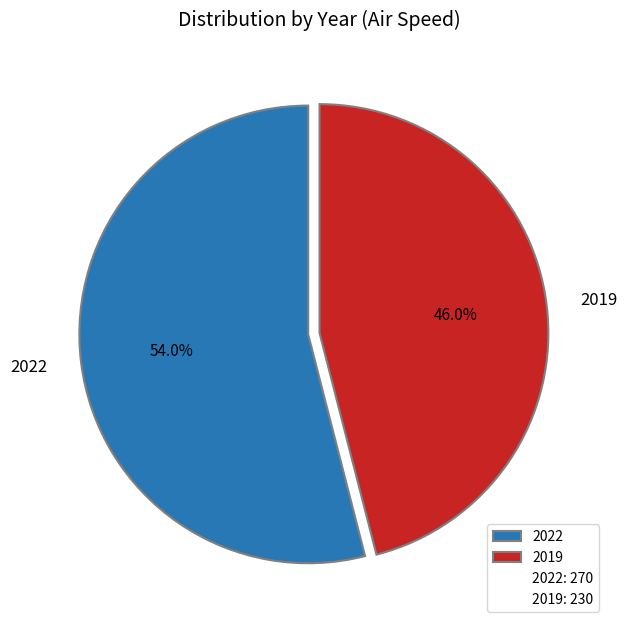

What is the largest slice in the pie chart?

2022